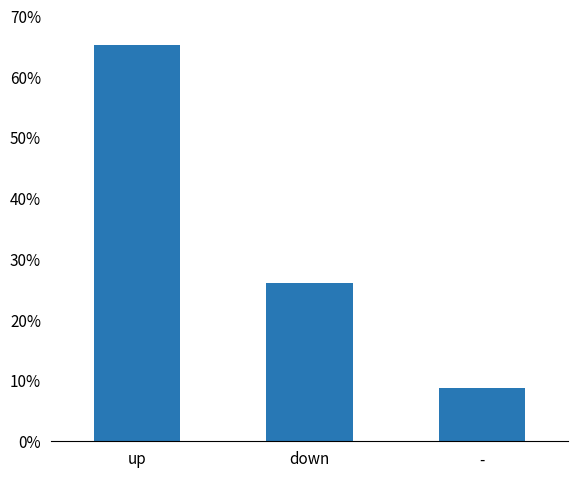

Are the bars horizontal?

No